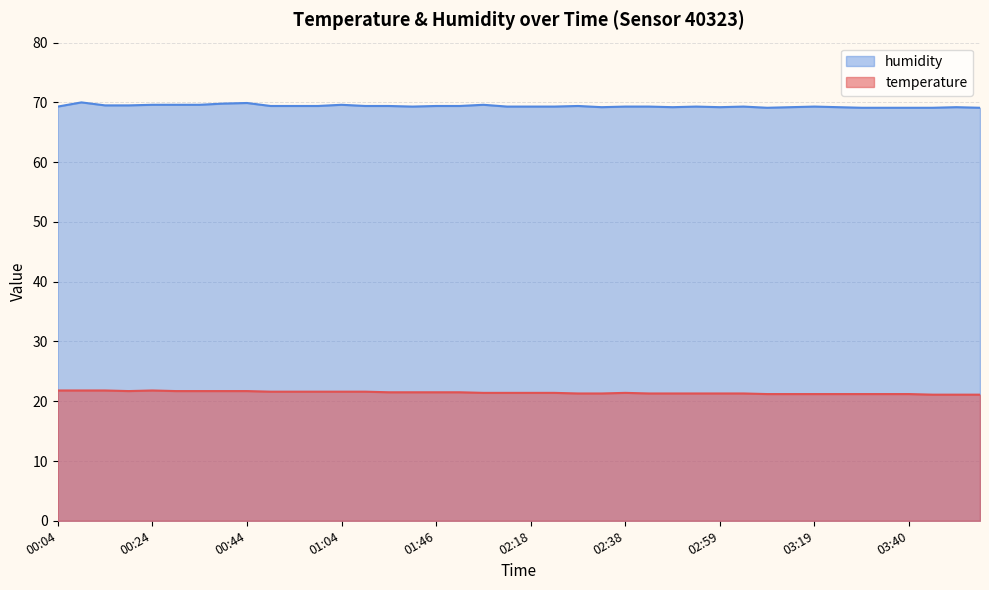

What is the average value of the humidity series?

69.4